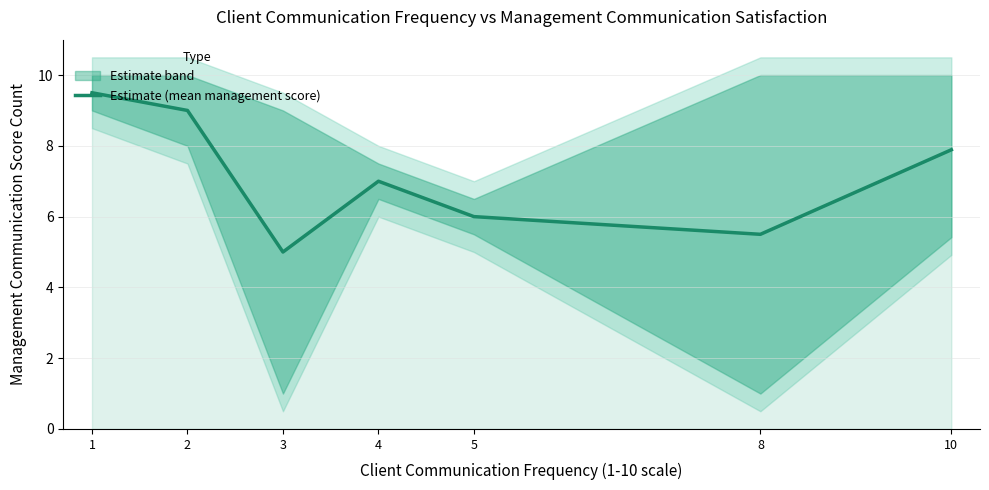

Which category has the lowest value across all series?

3